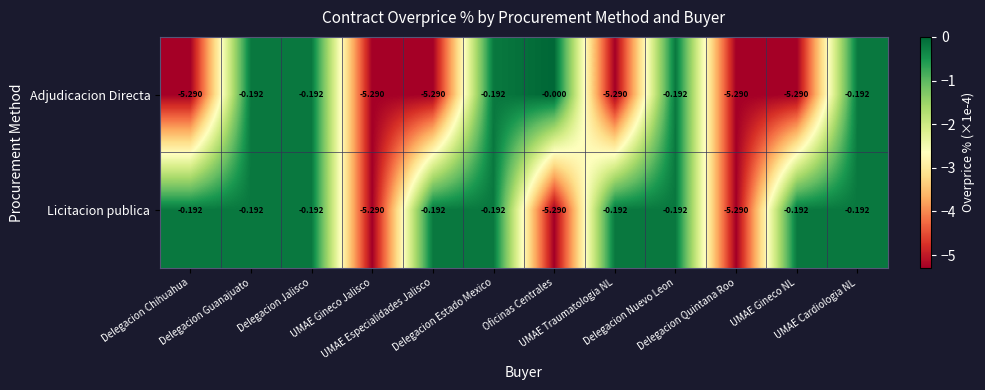

Which series has the largest total across all categories?

Licitacion publica